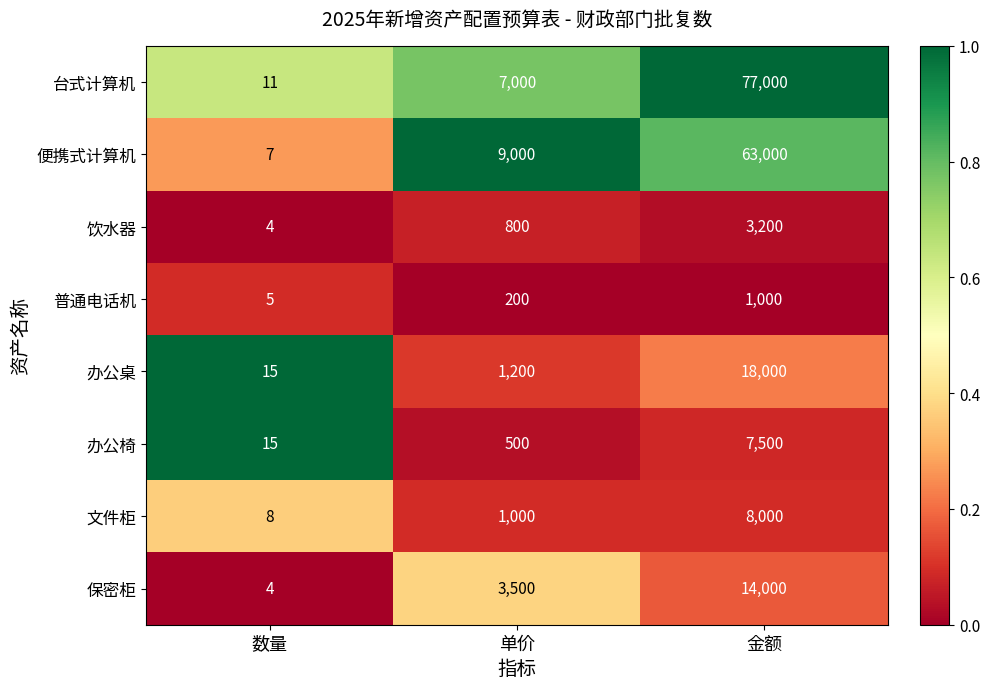

Rank the categories by 饮水器 value from highest to lowest.

金额, 单价, 数量